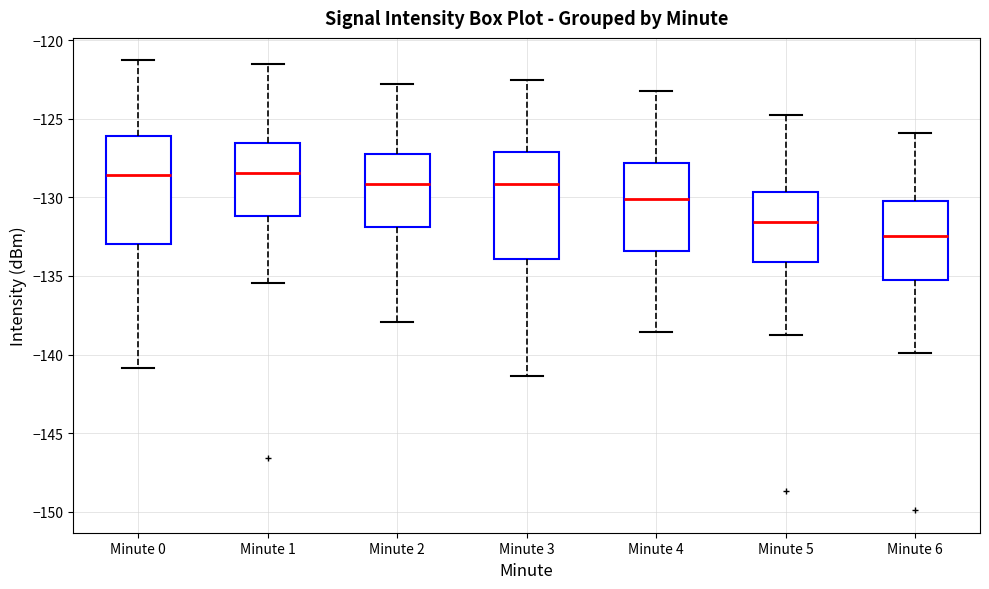

Reading left to right, transcribe this box plot: for each box, give where its median line is, the range the box spans, and where its two whiskers end, as read against the y-axis. The values are not printed on the chart, so give them approximately, as read against the axis.

Minute 0: median -128.5, box -133.0 to -126.0, whiskers -141.0 to -121.5
Minute 1: median -128.5, box -131.0 to -126.5, whiskers -135.5 to -121.5
Minute 2: median -129.0, box -132.0 to -127.0, whiskers -138.0 to -123.0
Minute 3: median -129.0, box -134.0 to -127.0, whiskers -141.5 to -122.5
Minute 4: median -130.0, box -133.5 to -128.0, whiskers -138.5 to -123.0
Minute 5: median -131.5, box -134.0 to -129.5, whiskers -139.0 to -125.0
Minute 6: median -132.5, box -135.0 to -130.5, whiskers -140.0 to -126.0